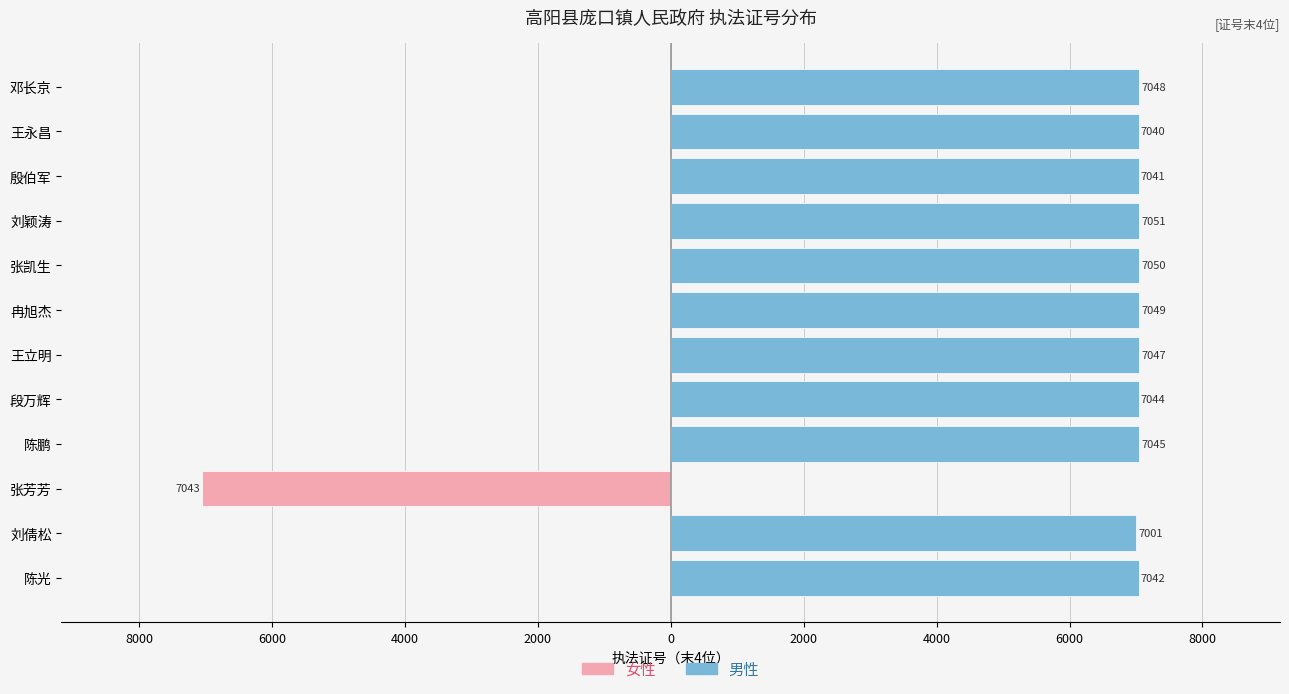

Does the chart contain any negative values?

Yes